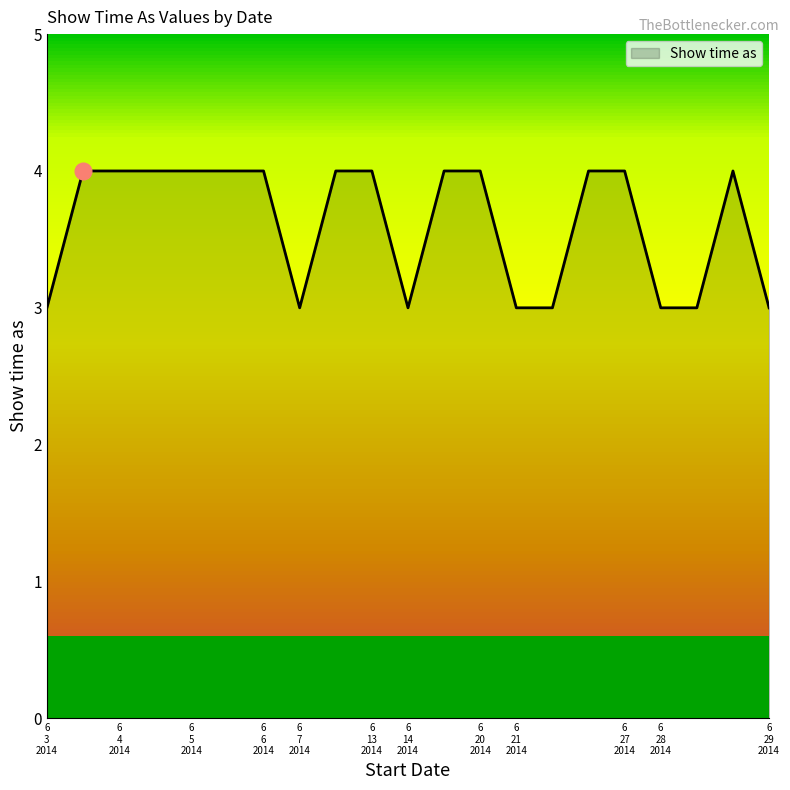

How many lines are shown in the chart?

1